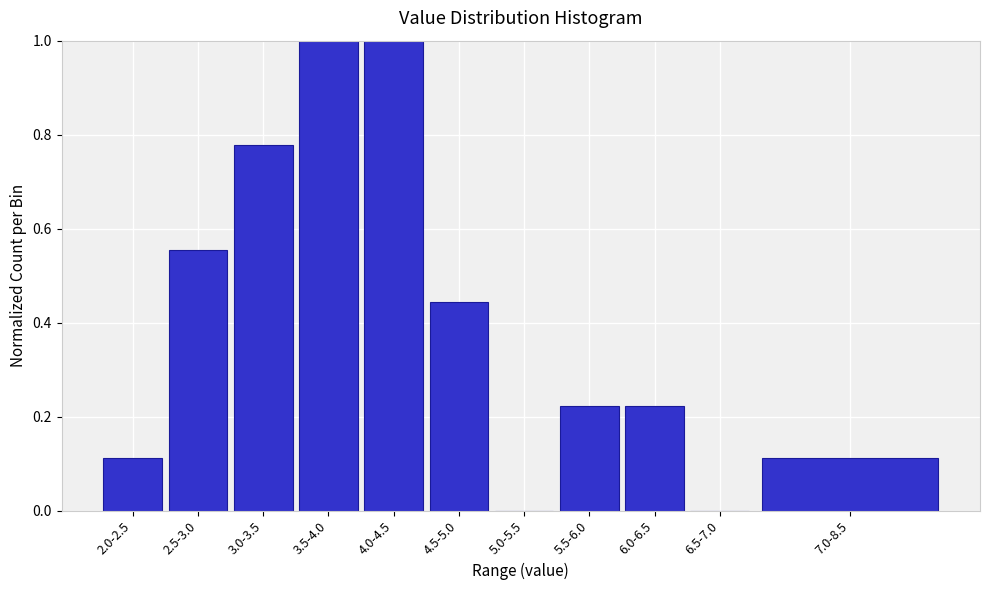

Which has a higher value, 3.0-3.5 or 3.5-4.0?

3.5-4.0